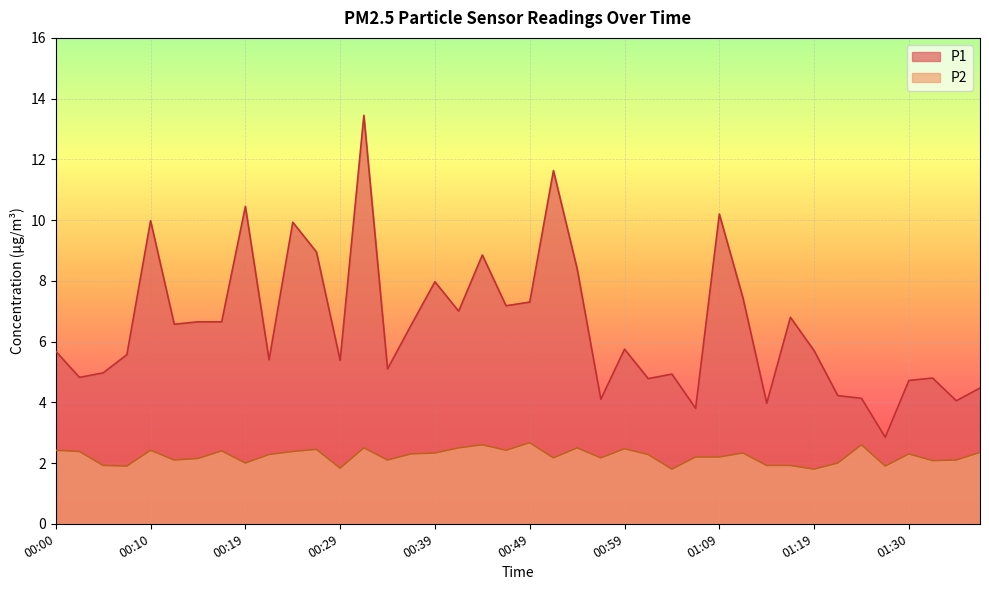

Which category has the lowest value across all series?

01:04